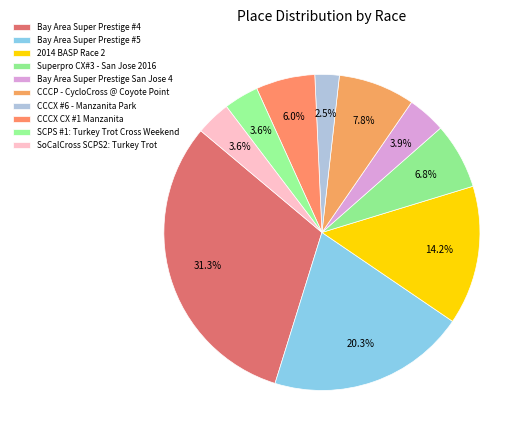

The CCCP - CycloCross @ Coyote Point slice represents 14% of the pie. True or false?

False